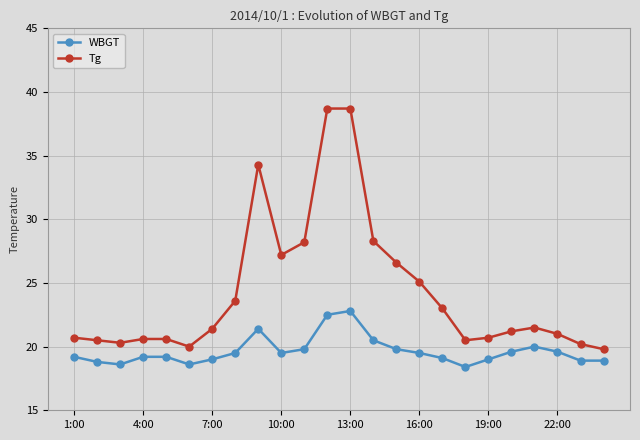

List the series in order of their overall mean, lowest first.

WBGT, Tg